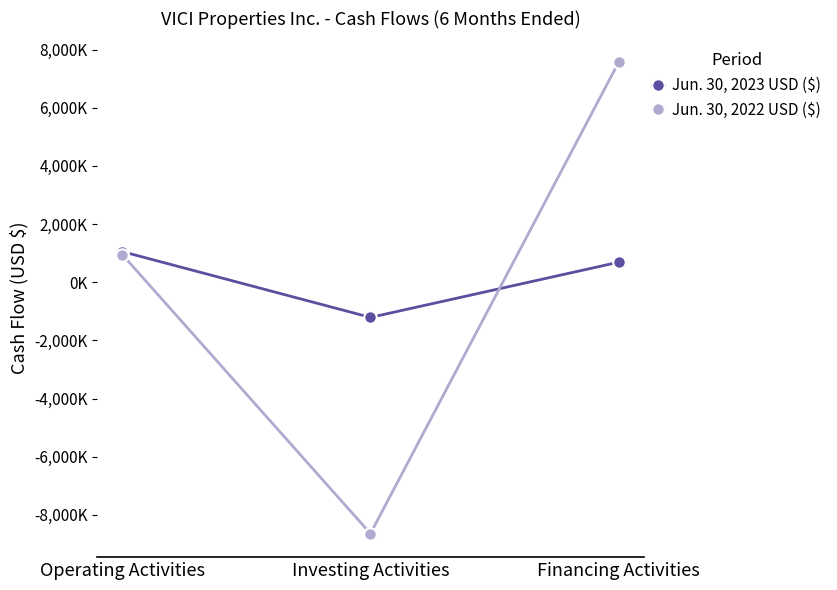

Rank the series by their maximum value, from lowest to highest.

Jun. 30, 2023 USD ($), Jun. 30, 2022 USD ($)